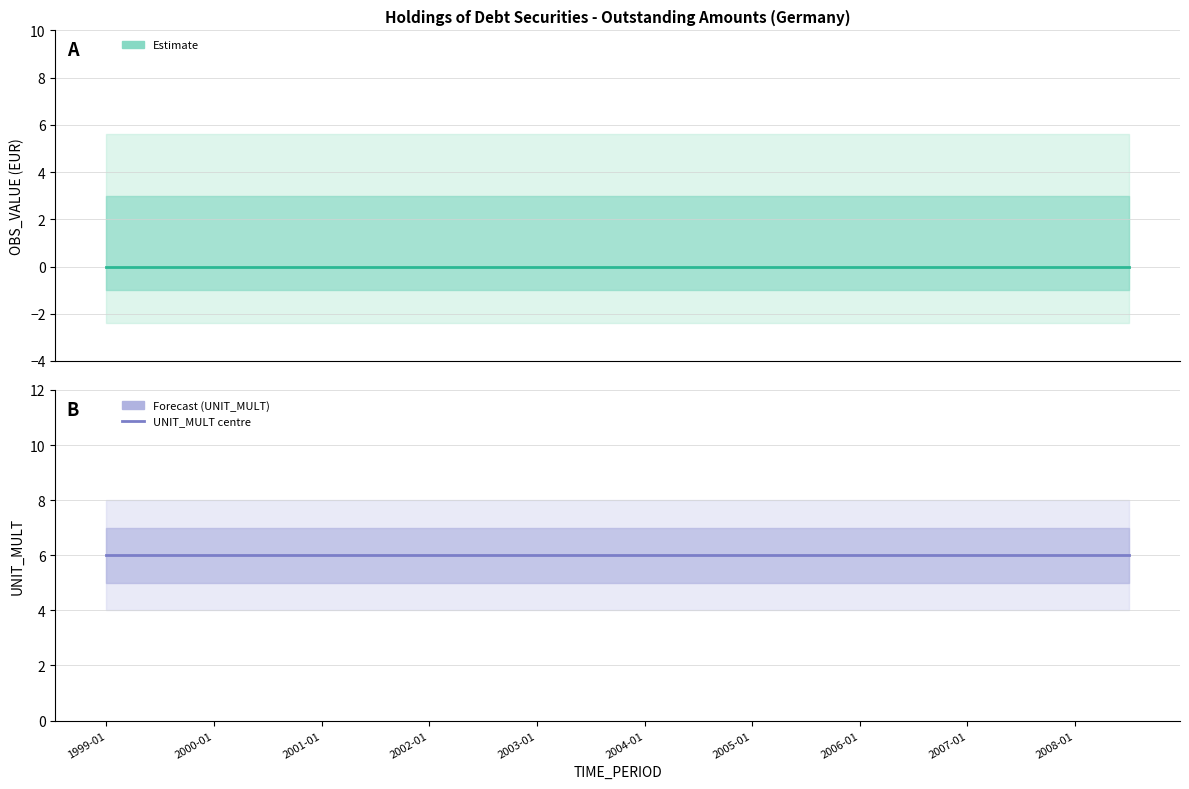

At how many categories does at least one series exceed 0?

20